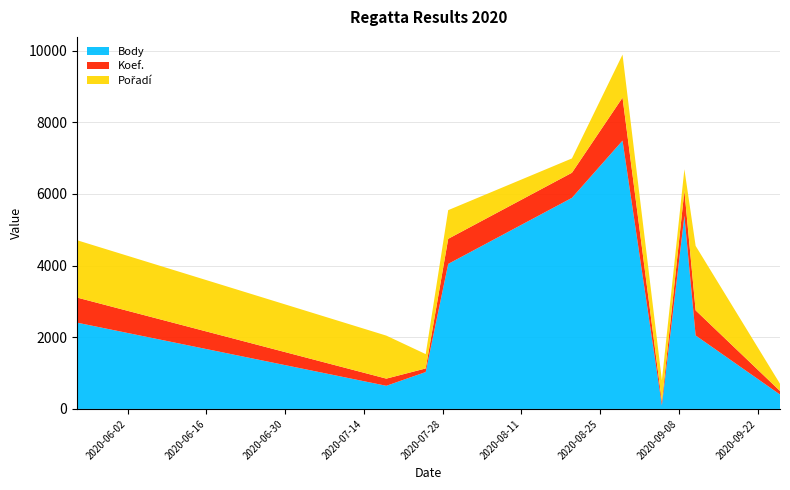

What is the maximum value for Body?

7487